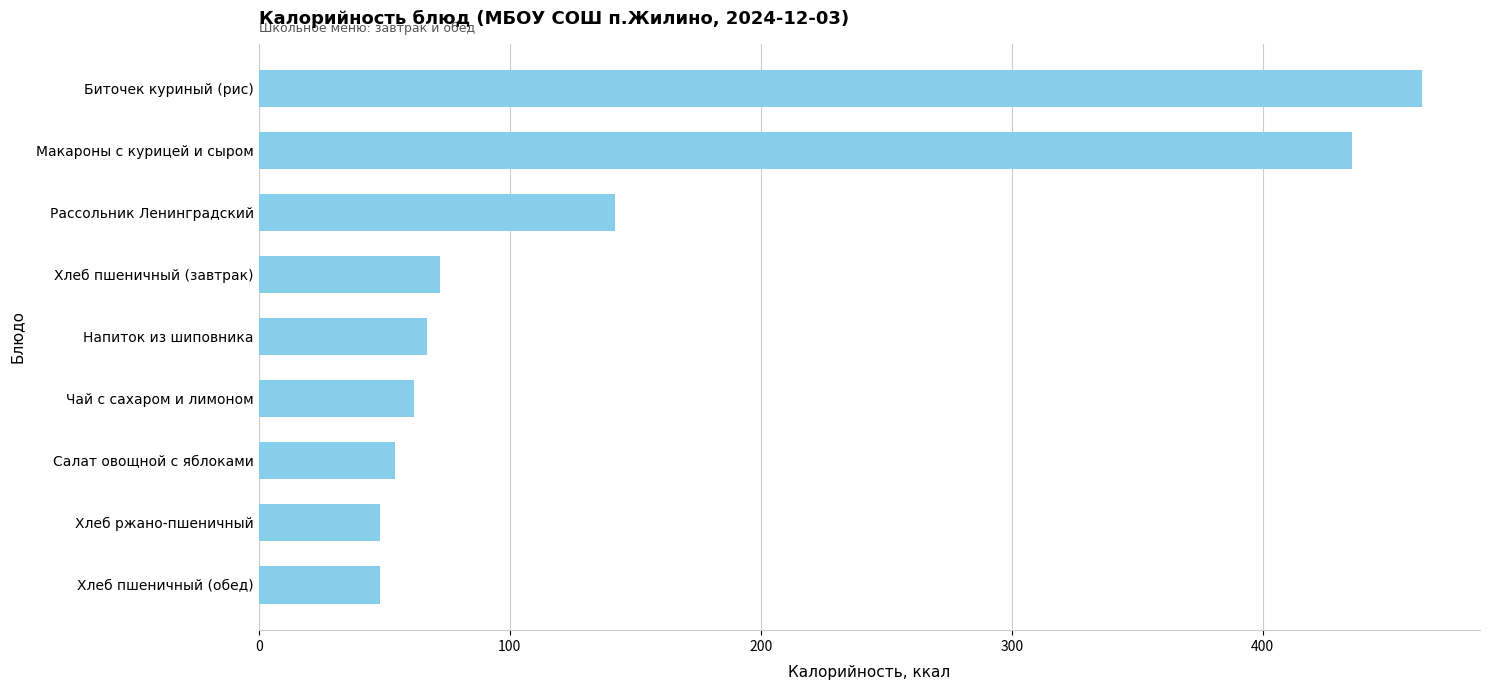

How many categories are shown in the chart?

9